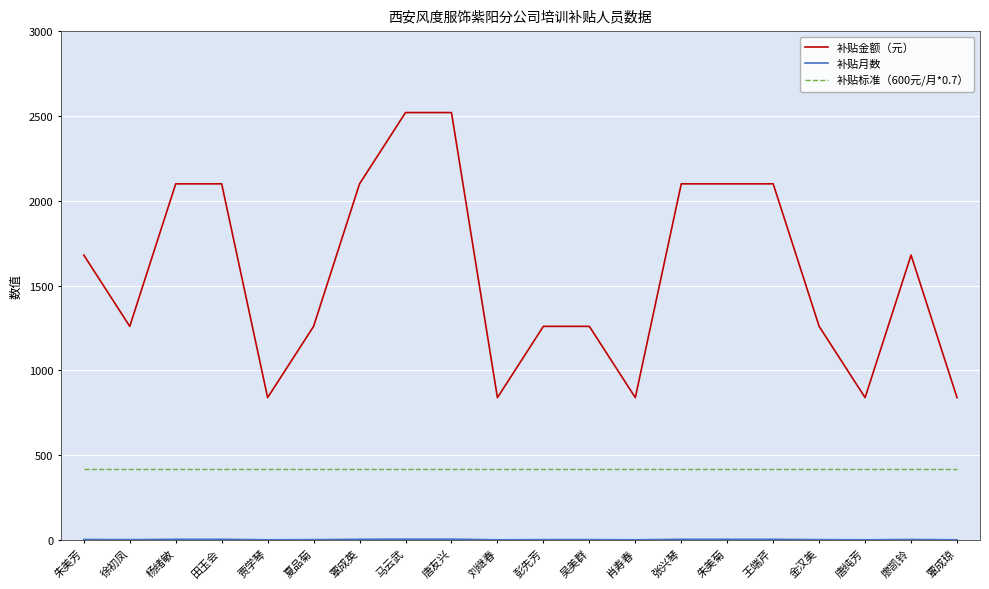

True or false: 补贴标准（600元/月*0.7） and 补贴金额（元） cross at least once.

False